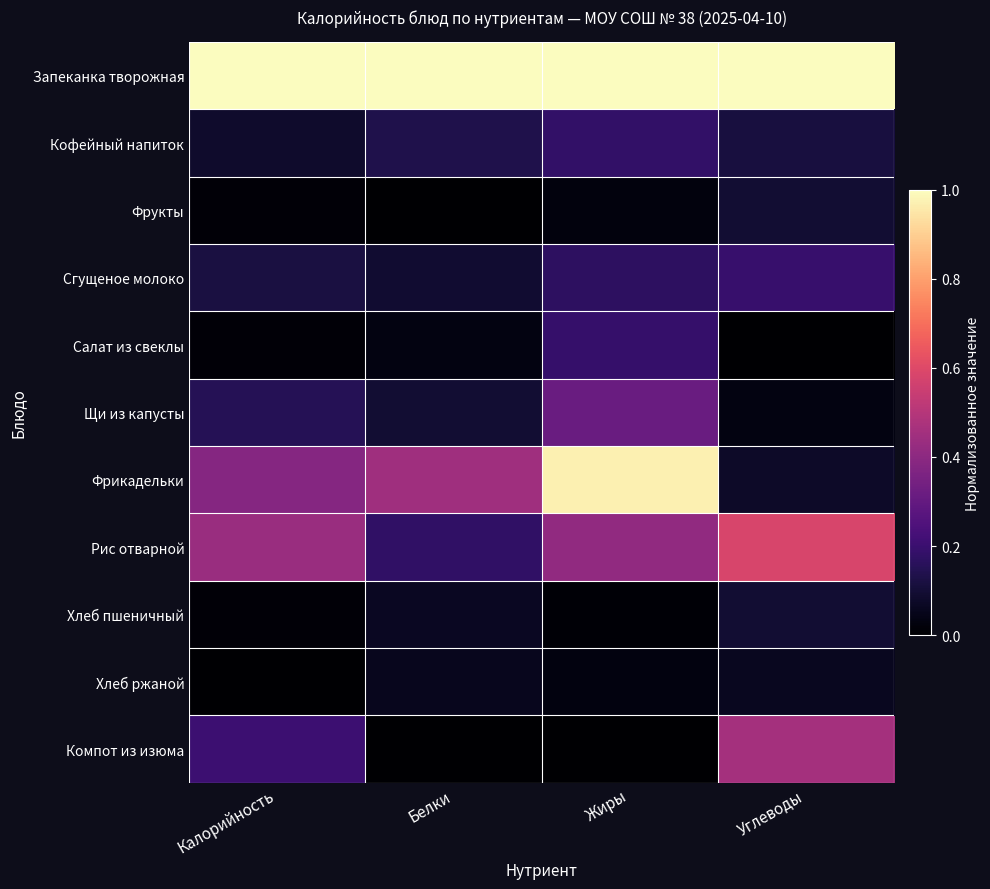

Which category has the highest value in the Хлеб пшеничный series?

Углеводы